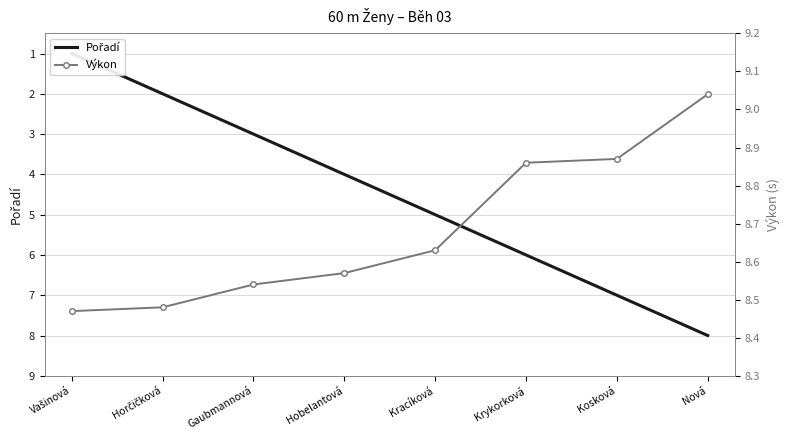

Which series has the largest range (max minus min)?

Pořadí